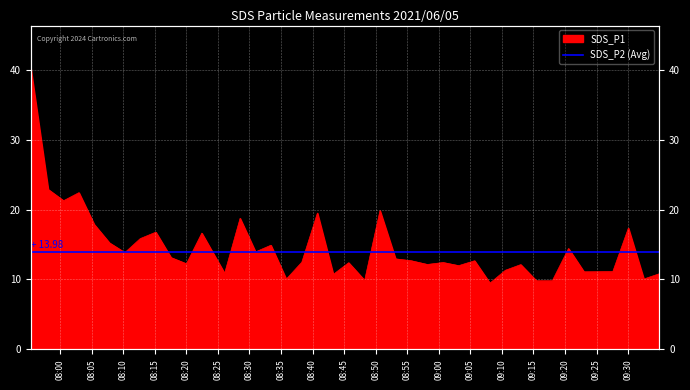

Reading left to right, extract all data points from this chart.

40.3	22.9	21.3	22.4	17.9	15.2	13.8	15.8	16.8	13.1	12.2	16.6	10.9	18.8	13.9	14.9	10.1	12.5	19.5	10.7	12.4	9.9	19.9	12.9	12.7	12.2	12.4	12.0	12.7	9.5	11.3	12.1	9.8	9.8	14.4	11.1	11.1	17.4	10.1	10.8